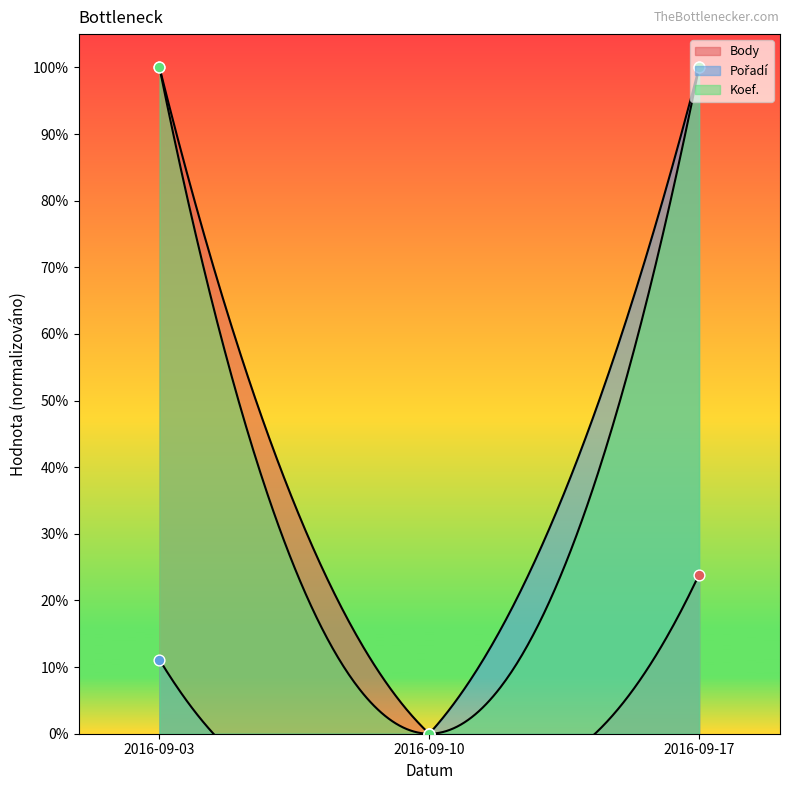

At how many categories does at least one series exceed 0?

2